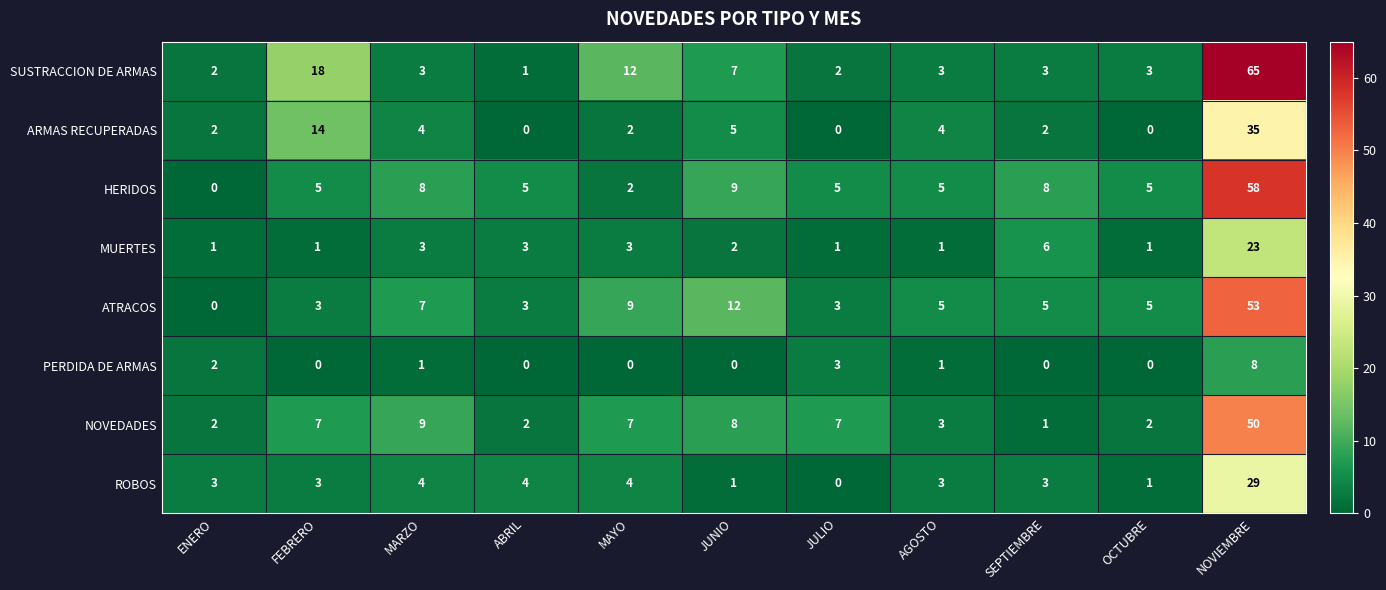

What is the spread (max minus min) of values at ABRIL?

5